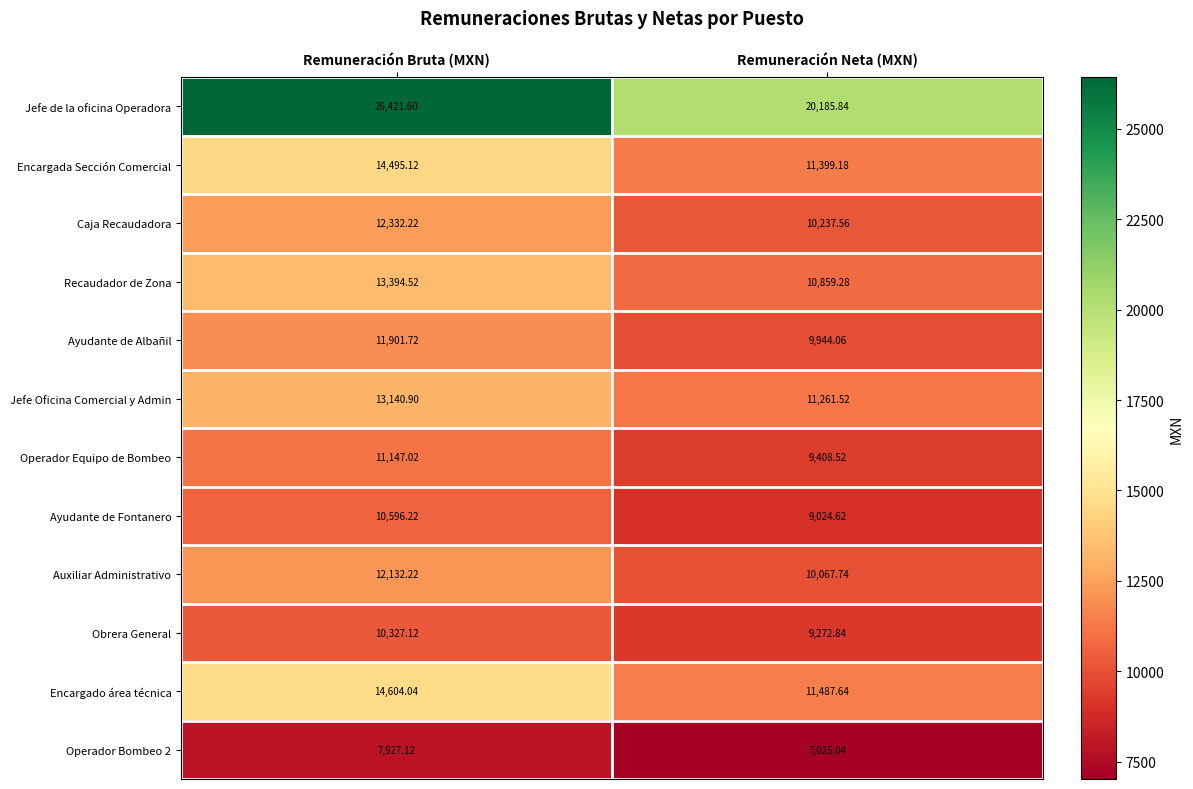

At which label is Operador Bombeo 2 closest to 7476?

Remuneración Neta (MXN)